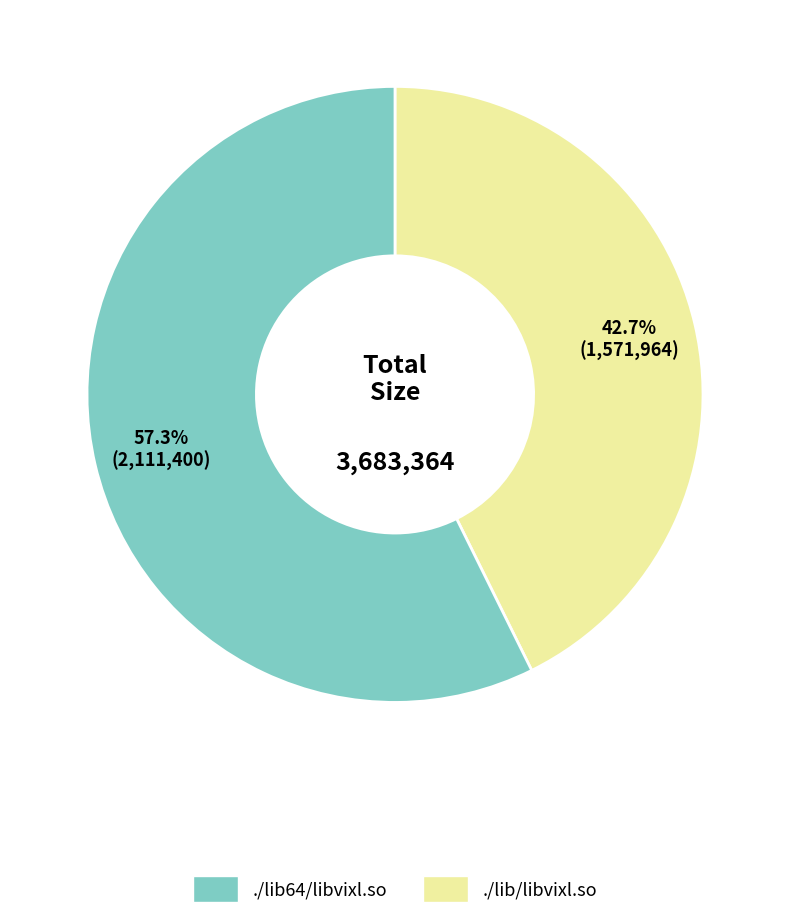

Does any single category account for the majority?

Yes